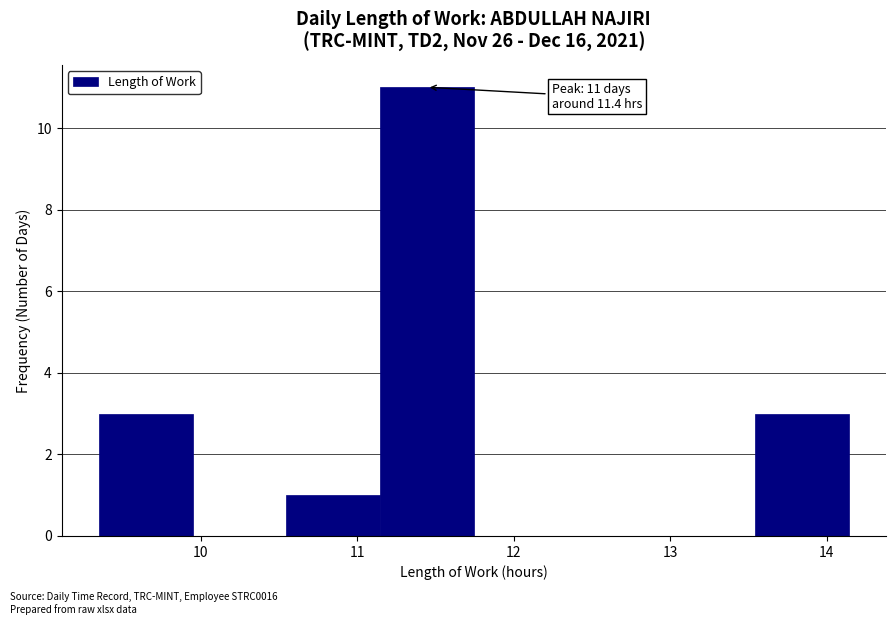

Over which range of the x-axis is the bar tallest?

11.1 to 11.7